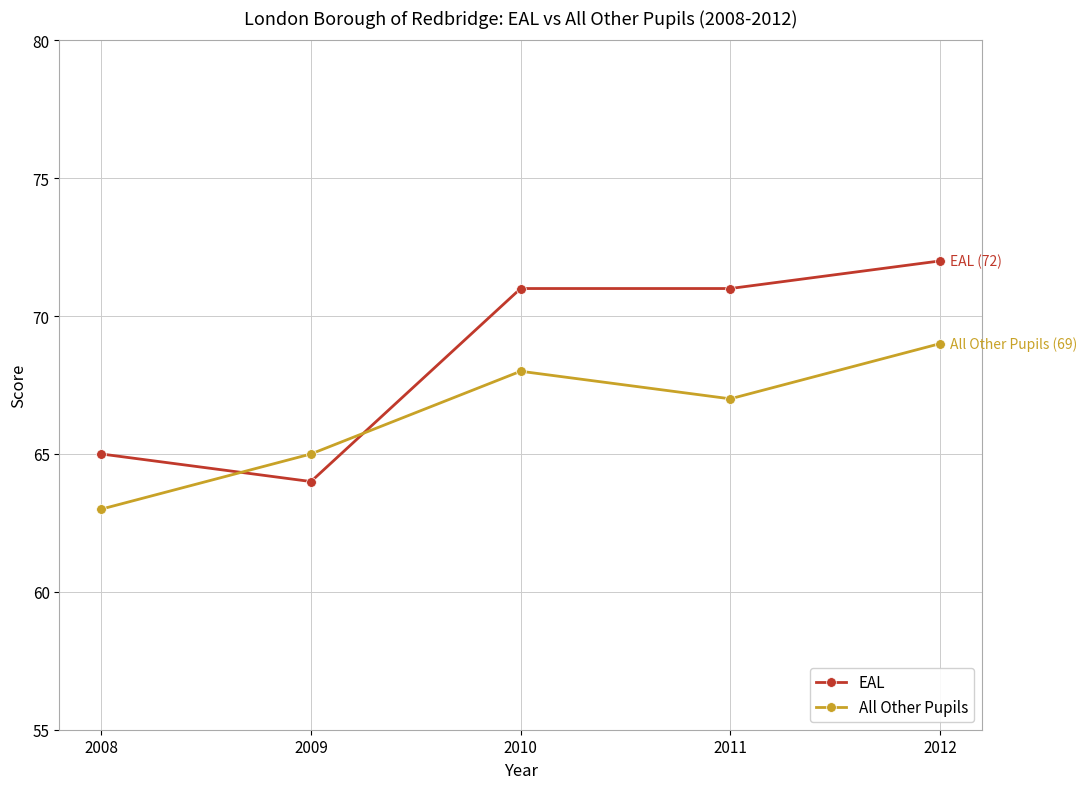

How many times do All Other Pupils and EAL cross each other?

2